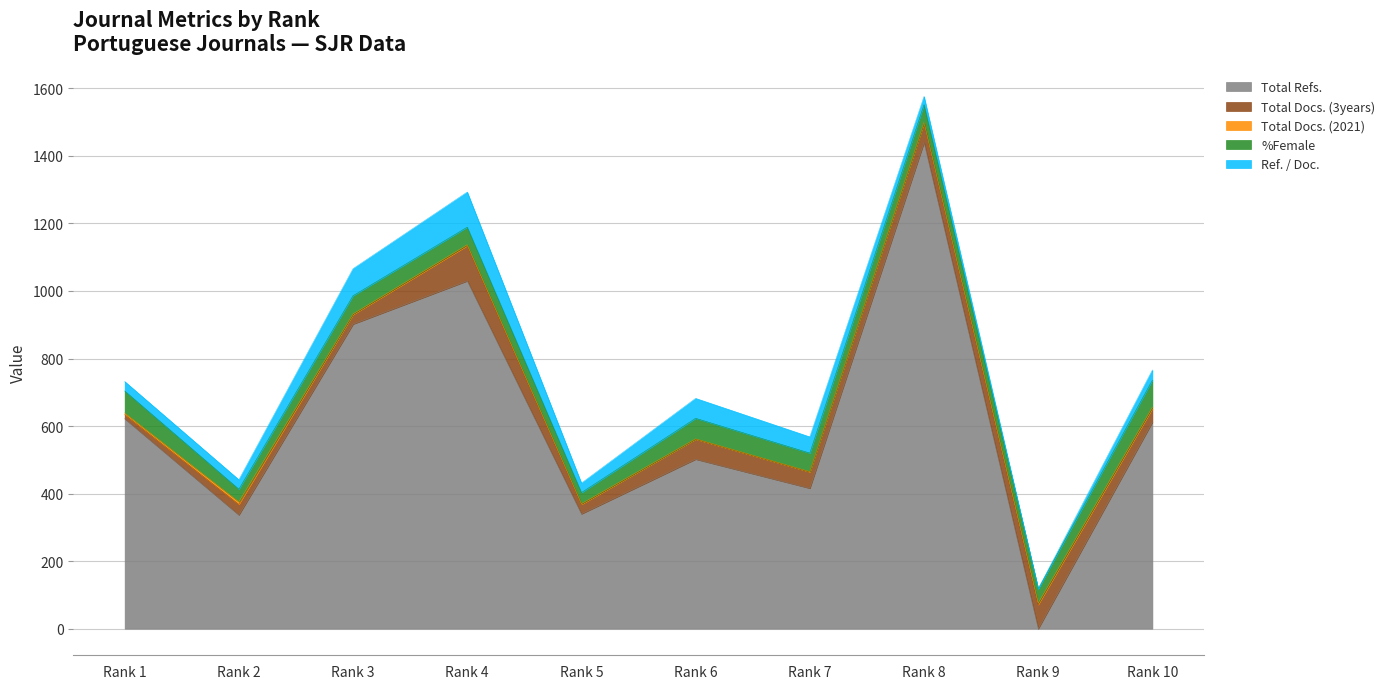

Reading left to right, what are all the values shown in this chart?

Total Refs.: Rank 1=622	Rank 2=337	Rank 3=902	Rank 4=1030	Rank 5=340	Rank 6=502	Rank 7=416	Rank 8=1440	Rank 9=0	Rank 10=612
Total Docs. (3years): Rank 1=12	Rank 2=31	Rank 3=28	Rank 4=104	Rank 5=28	Rank 6=59	Rank 7=48	Rank 8=57	Rank 9=71	Rank 10=40
Total Docs. (2021): Rank 1=5	Rank 2=8	Rank 3=2	Rank 4=3	Rank 5=2	Rank 6=1	Rank 7=1	Rank 8=2	Rank 9=5	Rank 10=4
%Female: Rank 1=65	Rank 2=37	Rank 3=54	Rank 4=52	Rank 5=33	Rank 6=61	Rank 7=55	Rank 8=53	Rank 9=42	Rank 10=80
Ref. / Doc.: Rank 1=28	Rank 2=28	Rank 3=80	Rank 4=104	Rank 5=28	Rank 6=59	Rank 7=48	Rank 8=24	Rank 9=0	Rank 10=30